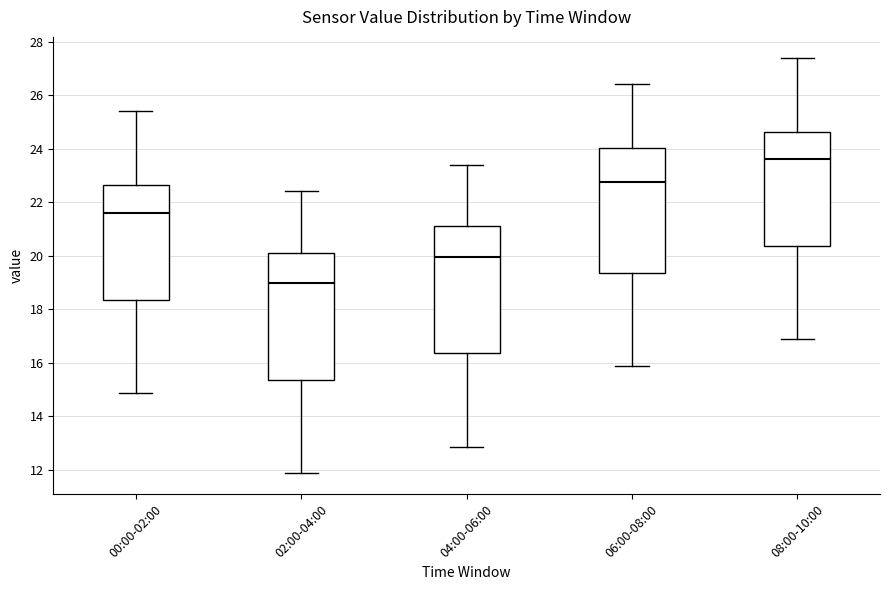

Reading left to right, read every box against the y-axis: the position of its median line, the range the box covers, and the ends of its whiskers. The values are not printed on the chart, so give them approximately, as read against the axis.

00:00-02:00: median 21.6, box 18.4 to 22.6, whiskers 14.8 to 25.4
02:00-04:00: median 19.0, box 15.4 to 20.2, whiskers 11.8 to 22.4
04:00-06:00: median 20.0, box 16.4 to 21.2, whiskers 12.8 to 23.4
06:00-08:00: median 22.8, box 19.4 to 24.0, whiskers 15.8 to 26.4
08:00-10:00: median 23.6, box 20.4 to 24.6, whiskers 16.8 to 27.4